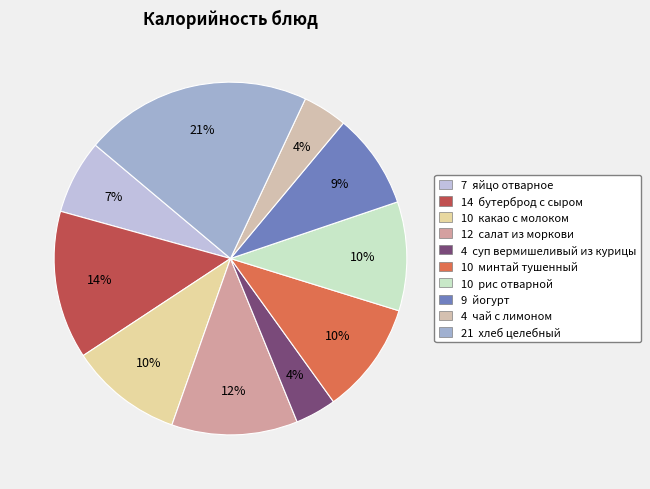

Rank the categories by value from highest to lowest.

хлеб целебный, бутерброд с сыром, салат из моркови, какао с молоком, минтай тушенный, рис отварной, йогурт, яйцо отварное, чай с лимоном, суп вермишеливый из курицы